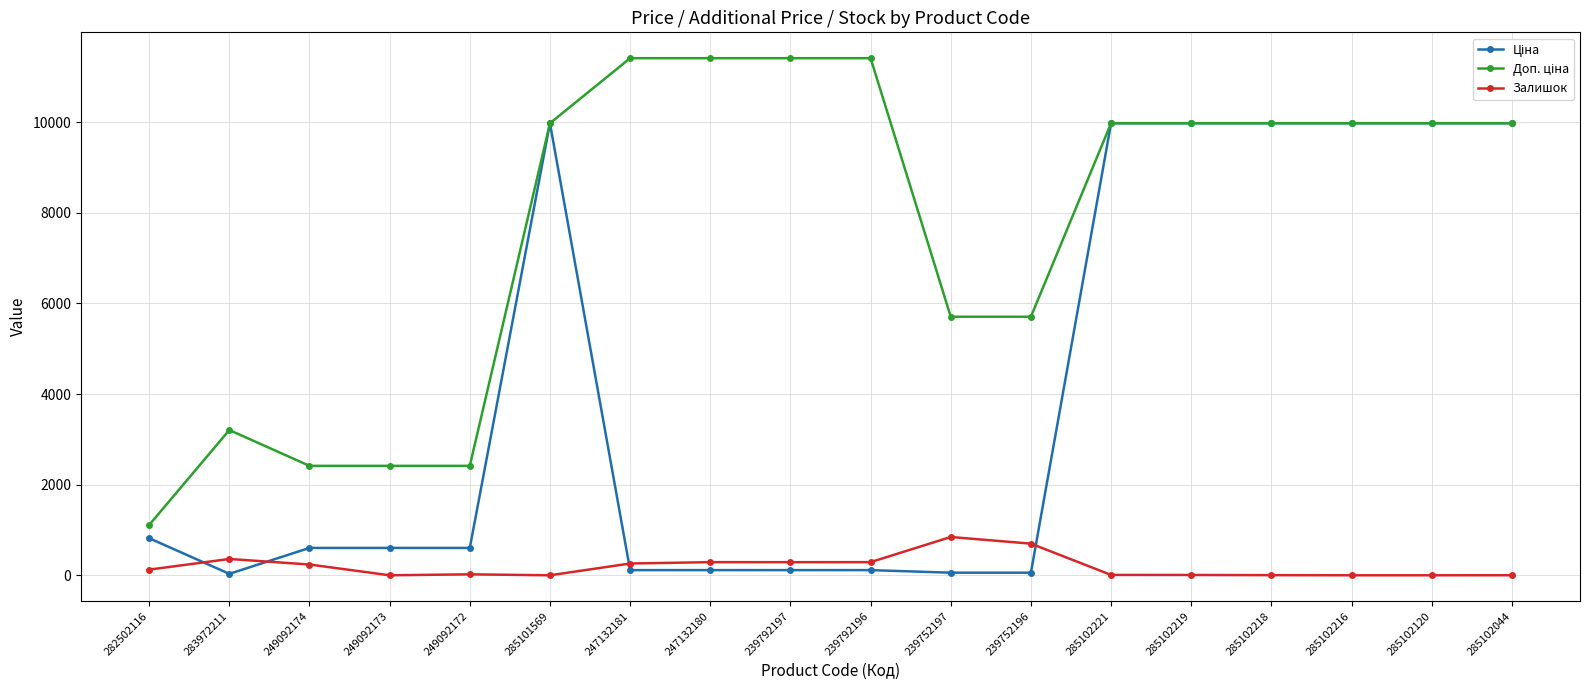

The Залишок series shows -532.2 at 285101569. True or false?

False